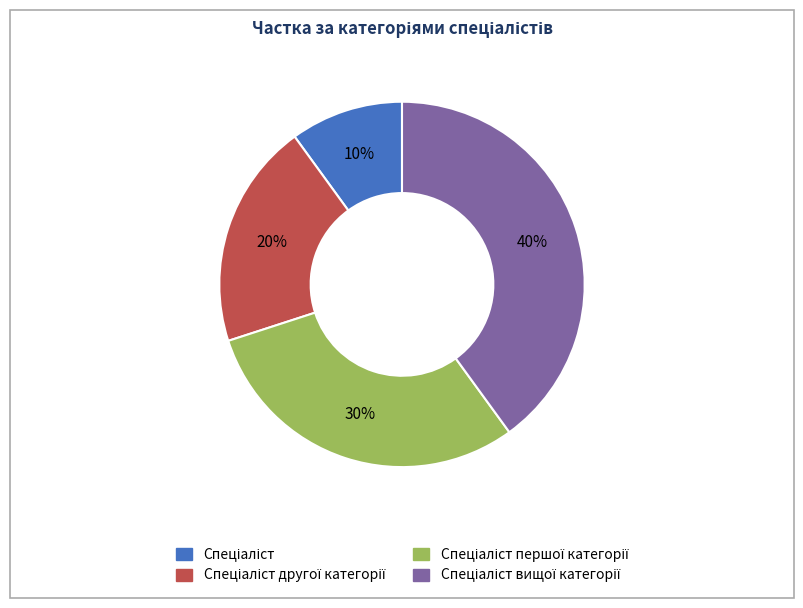

How many slices are in this pie chart?

4